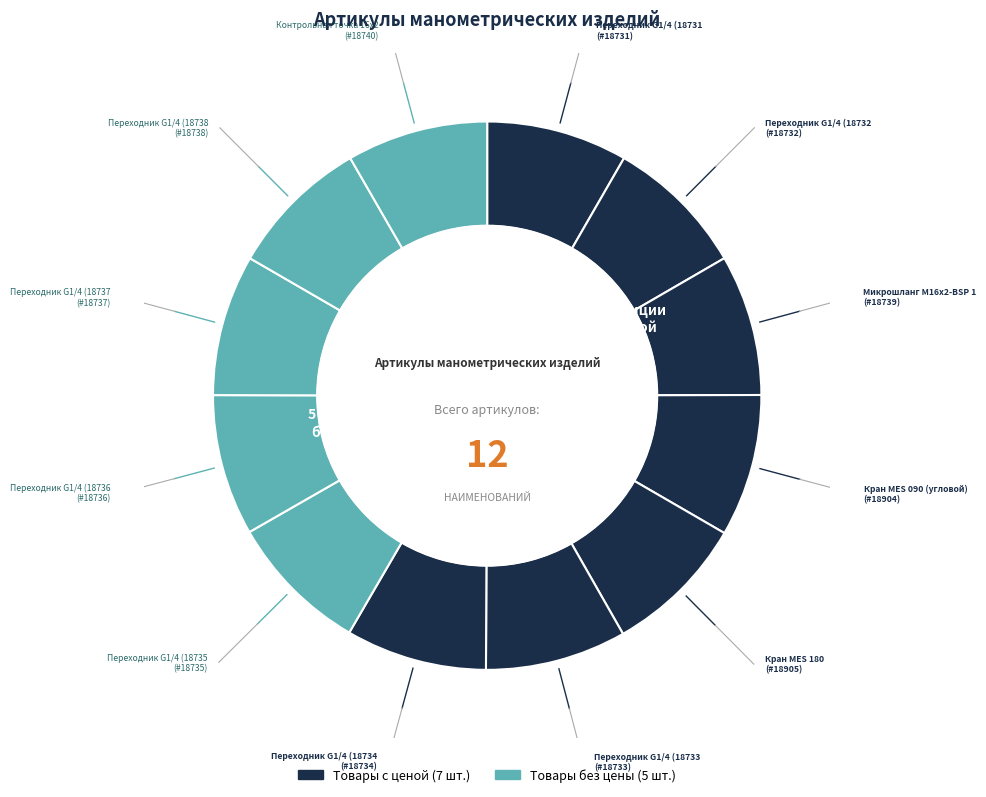

Count the number of slices in the pie.

12